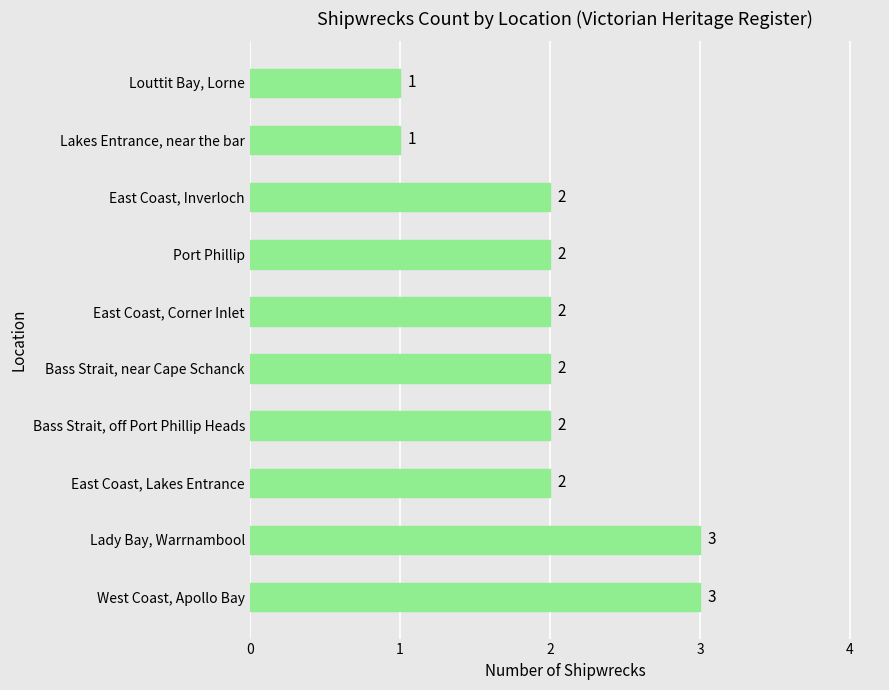

True or false: the data shows 1 at East Coast, Lakes Entrance.

False